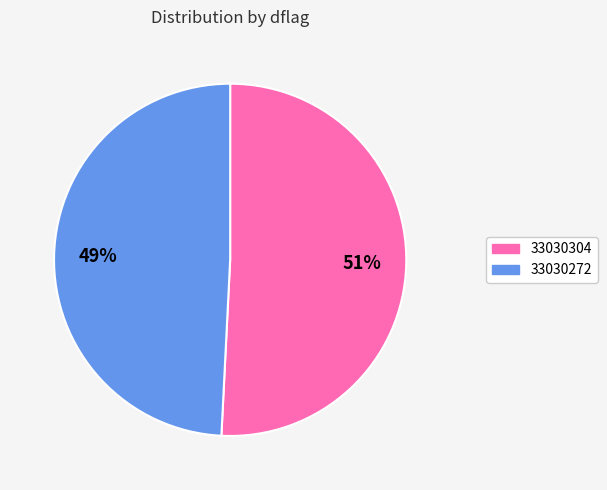

Do 33030304 and 33030272 together represent more than half of the pie?

Yes